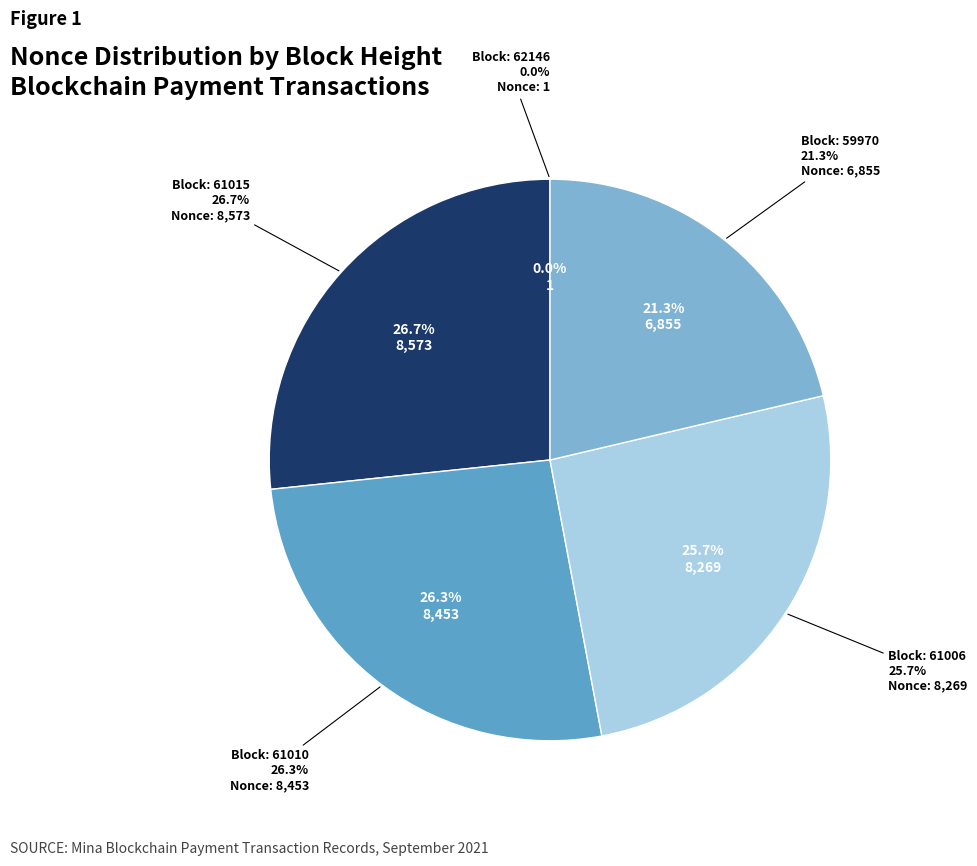

Between 61015 and 61010, which is larger?

61015